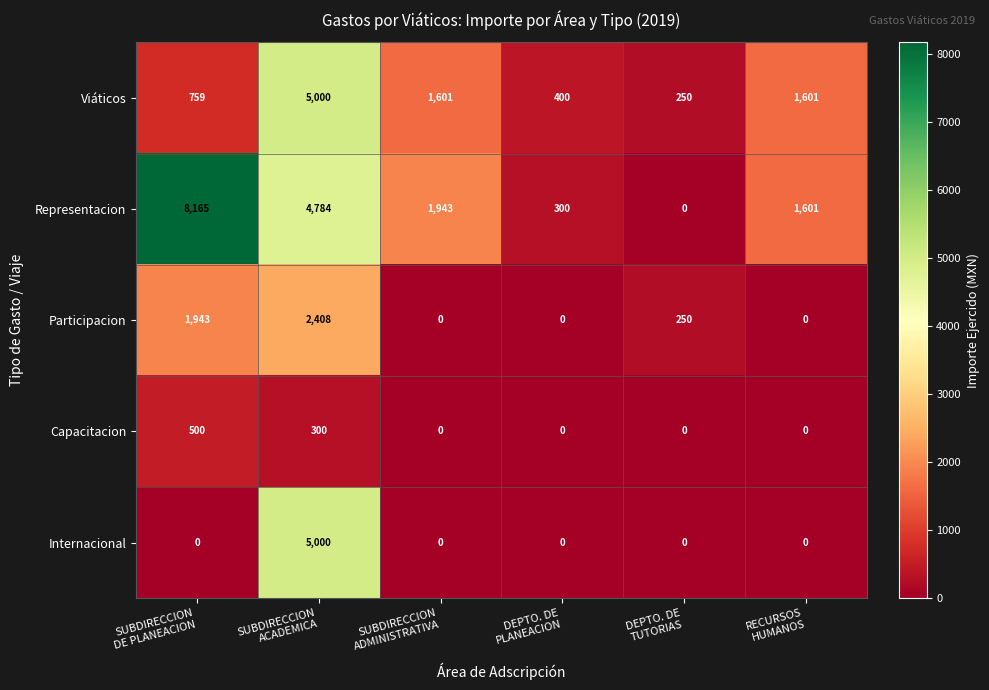

Which series has the largest range (max minus min)?

Representacion